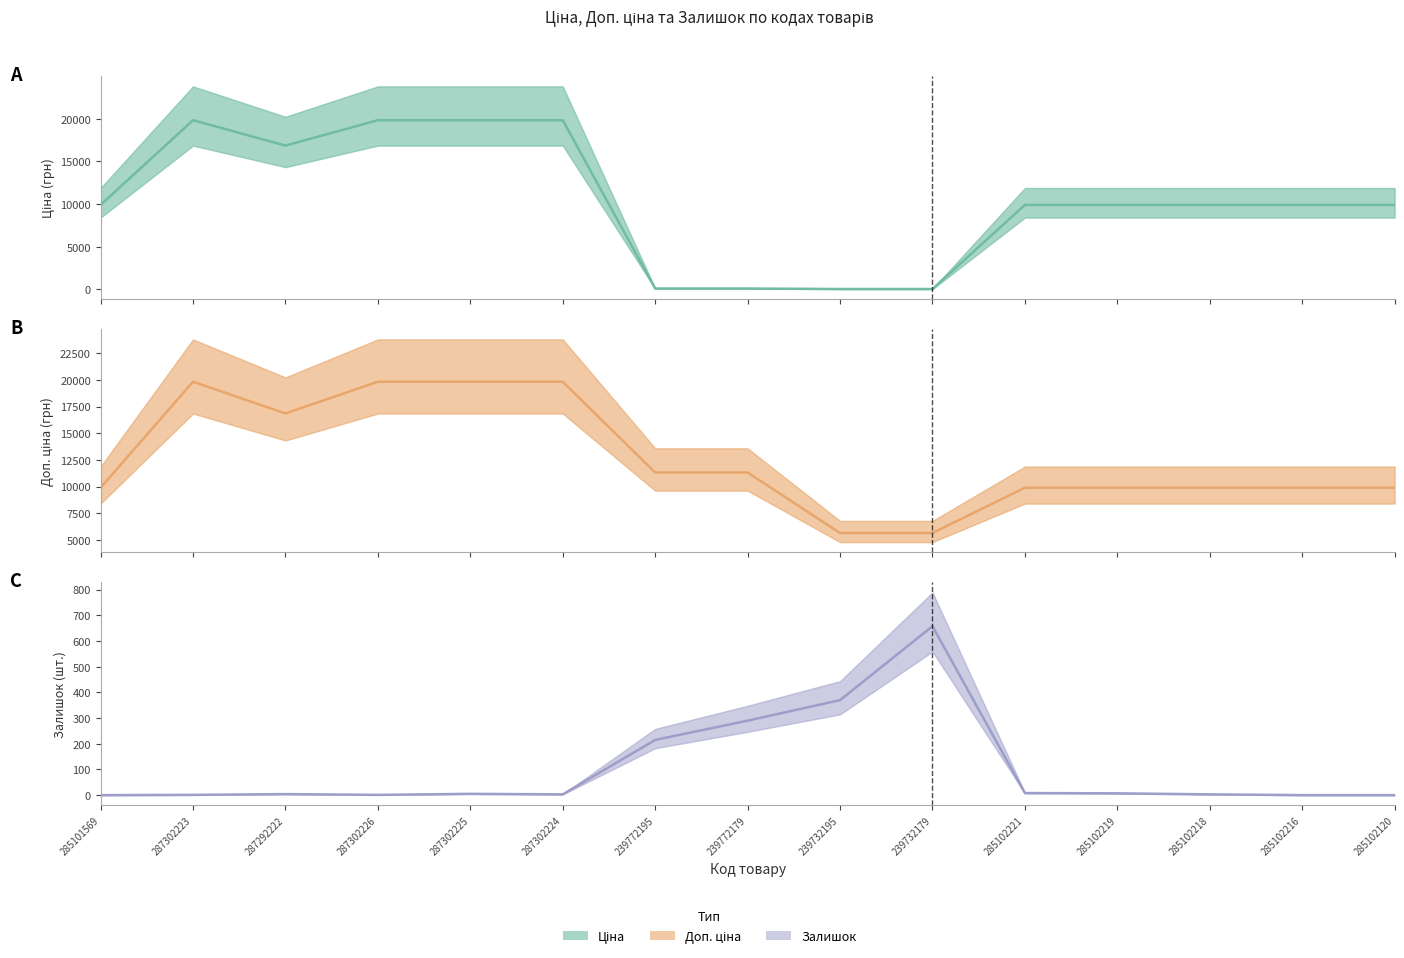

How many lines are shown in the chart?

3